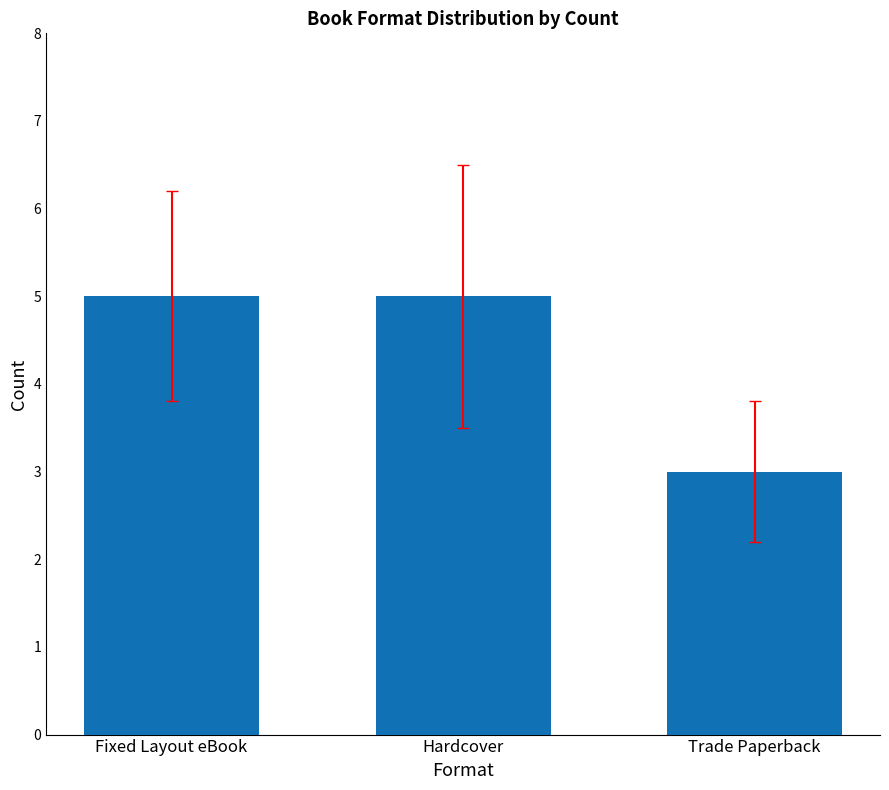

Are the bars grouped side by side (vs. stacked)?

No